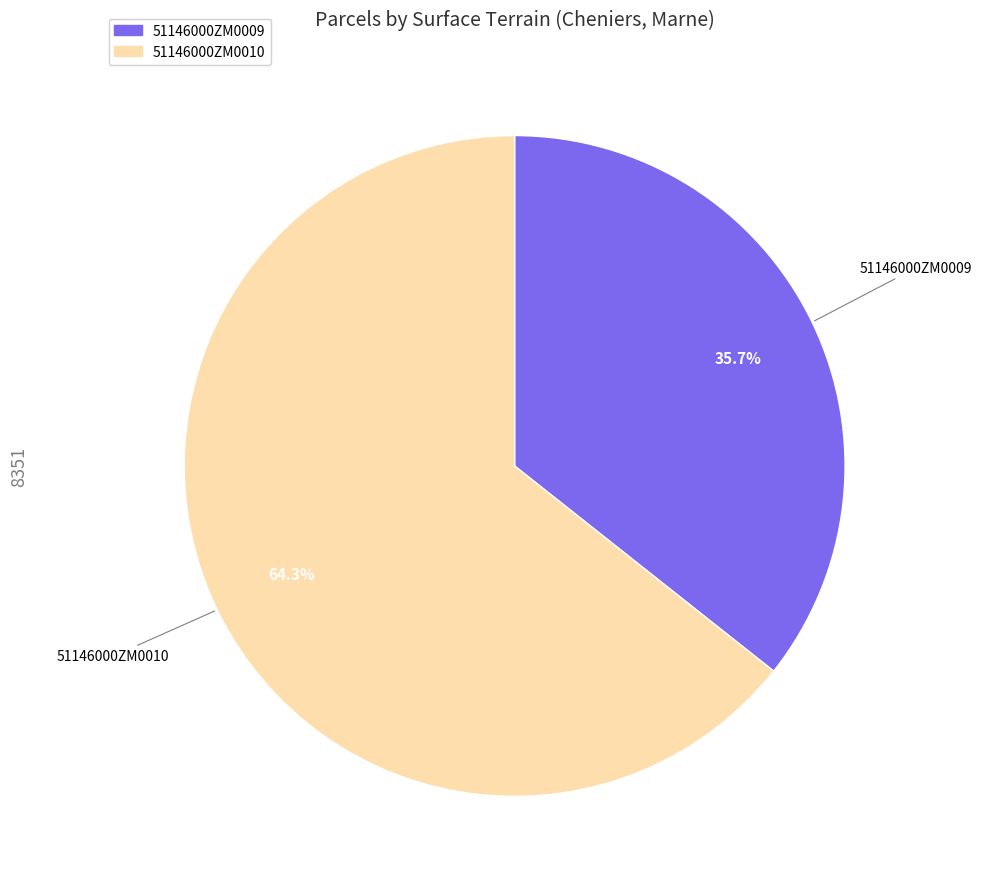

What is the total percentage of 51146000ZM0010 and 51146000ZM0009?

100.0%